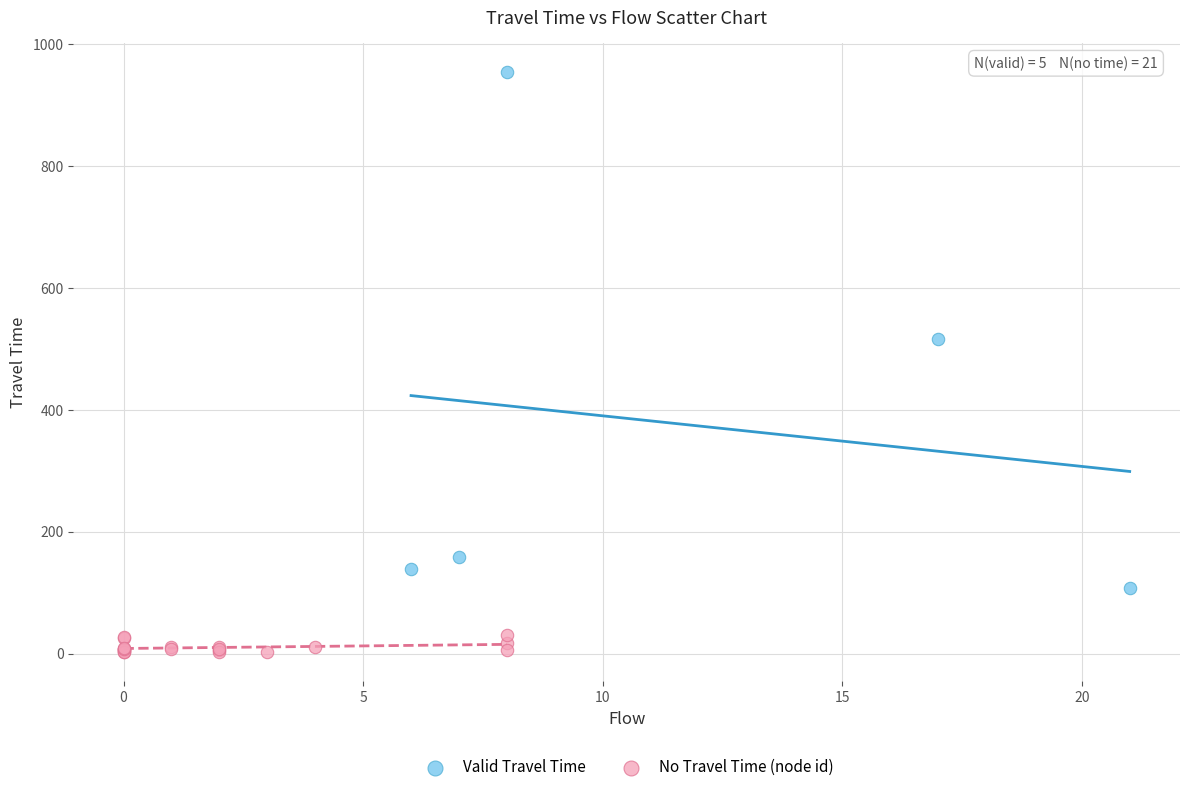

Which series reaches the maximum Y coordinate?

Valid Travel Time